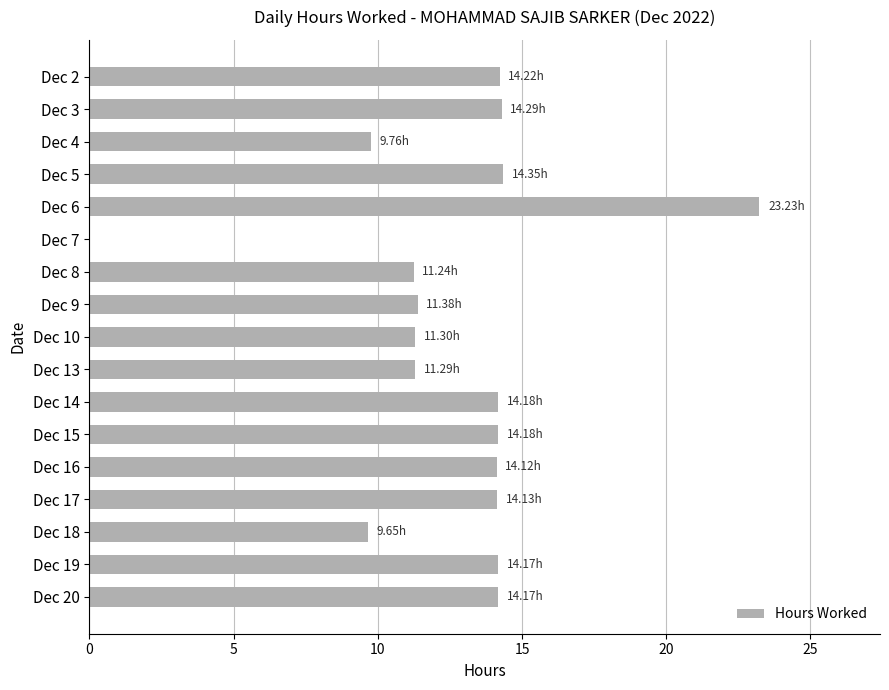

What is the average value?

12.7